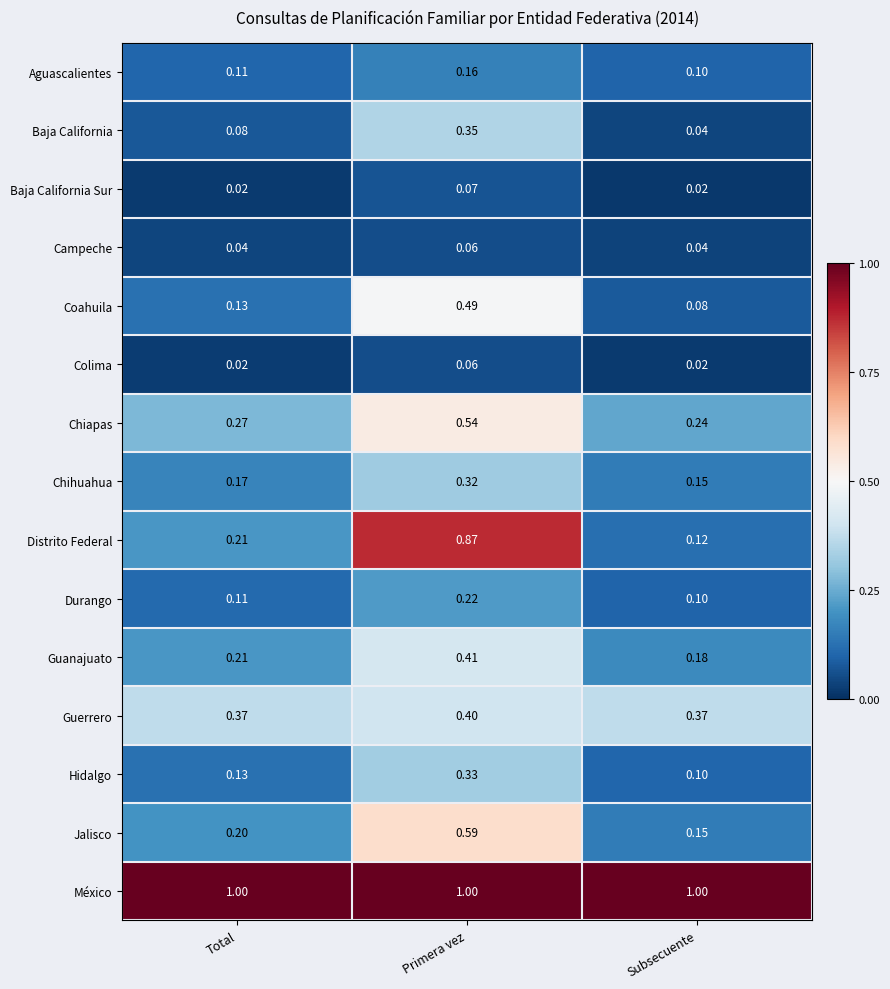

At which label is Aguascalientes closest to 0?

Subsecuente